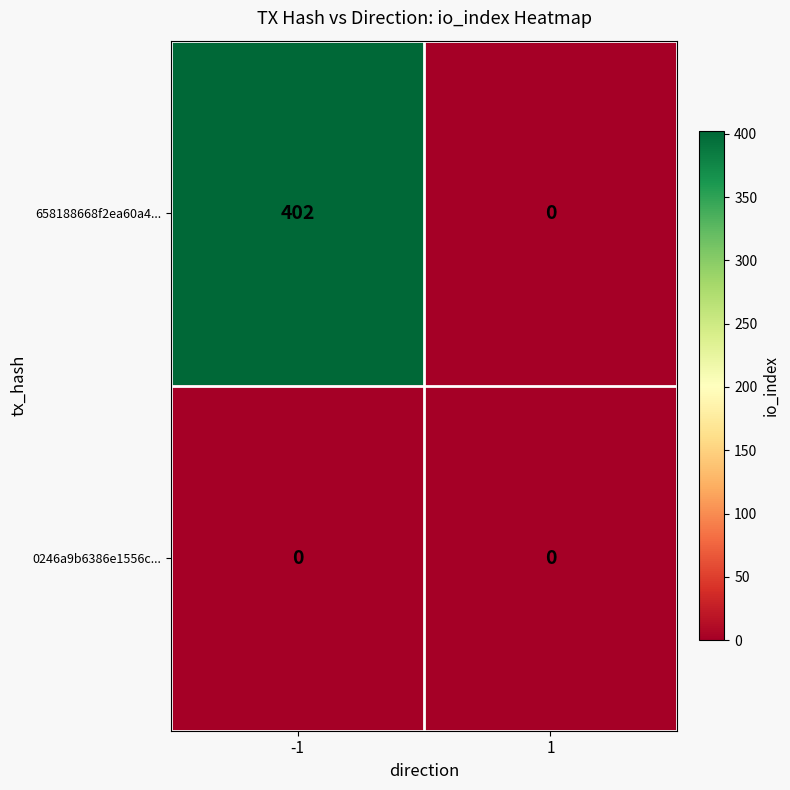

Rank the series by their maximum value, from highest to lowest.

658188668f2ea60a4..., 0246a9b6386e1556c...